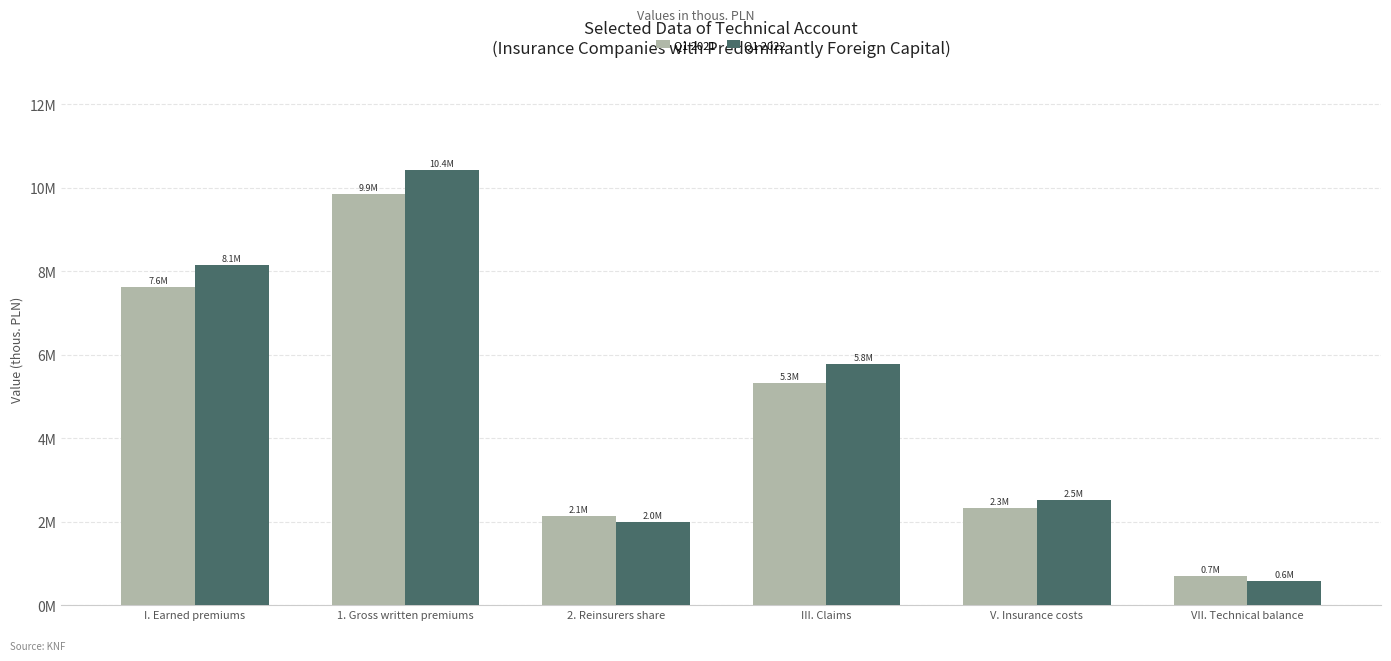

Does the chart contain any negative values?

No